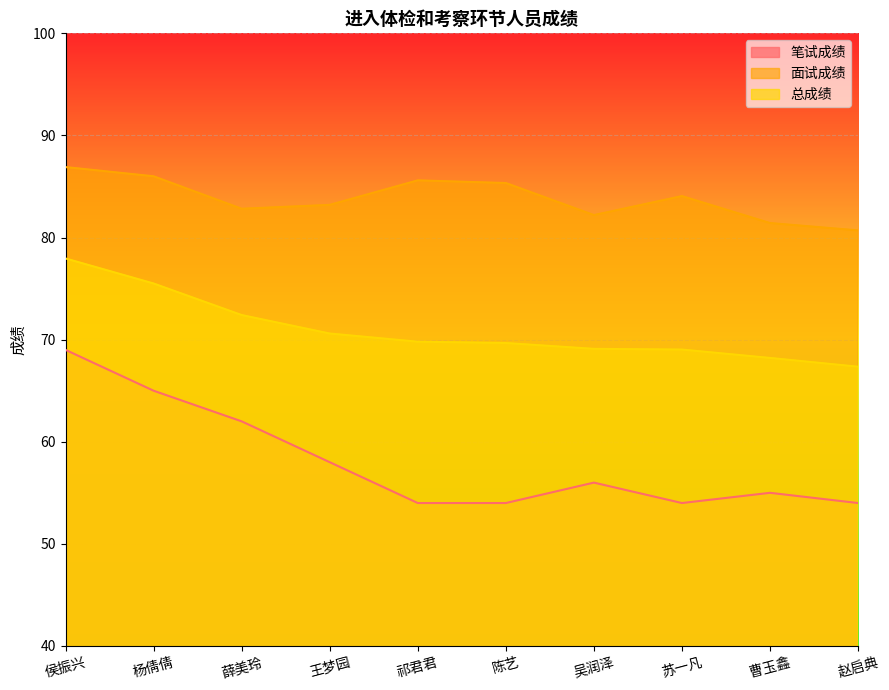

How many series are shown in this chart?

3